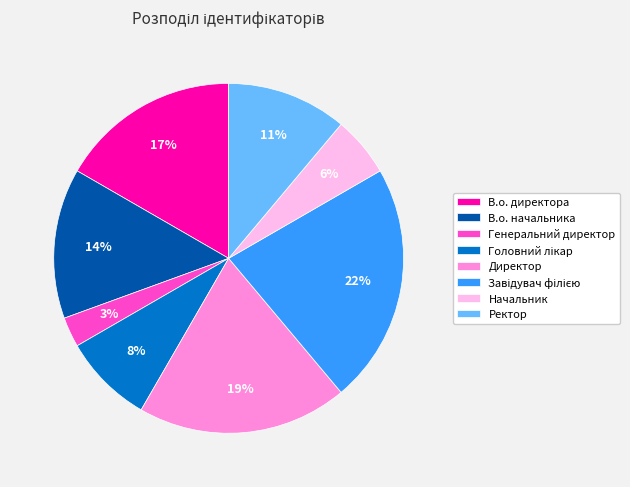

To the nearest percent, what is the average slice percentage?

12%